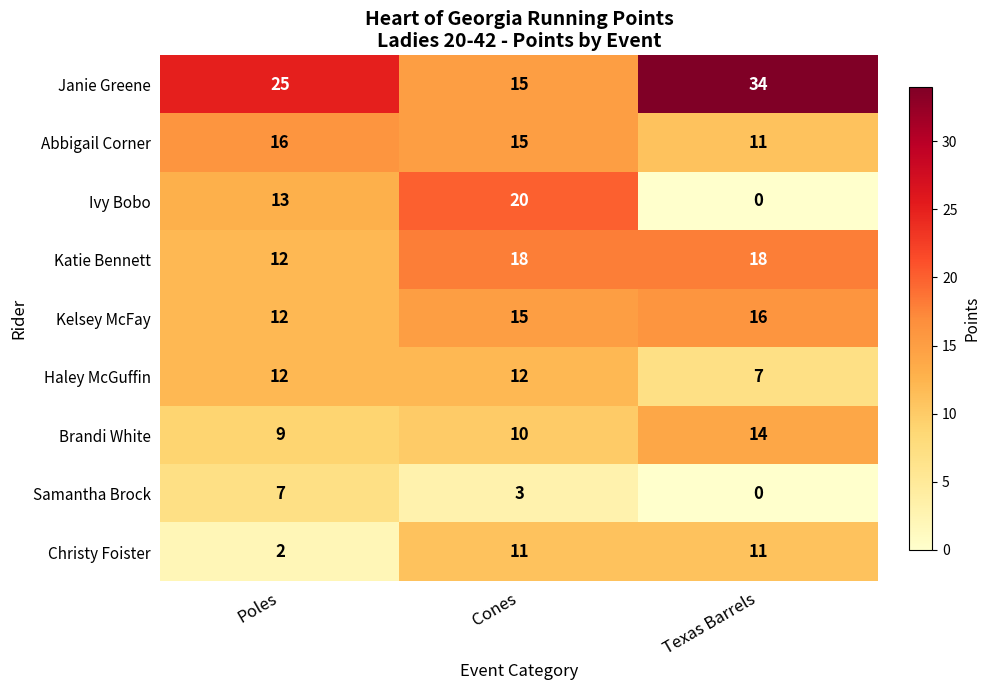

List the labels in order of Kelsey McFay value, largest first.

Texas Barrels, Cones, Poles